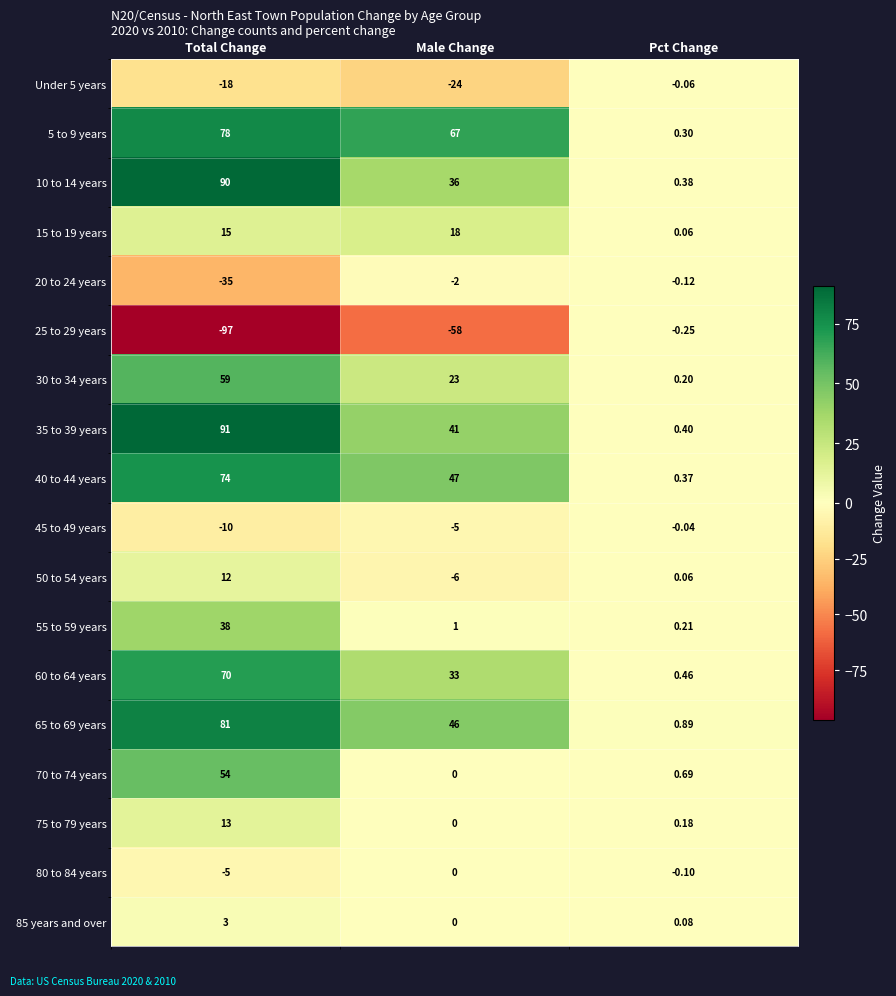

Where does the 35 to 39 years series first go above 41?

Total Change